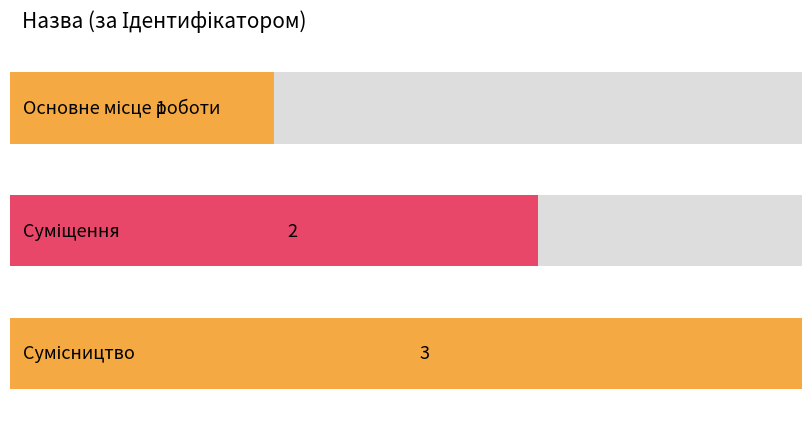

What is the value of the 2nd bar from the left?

2